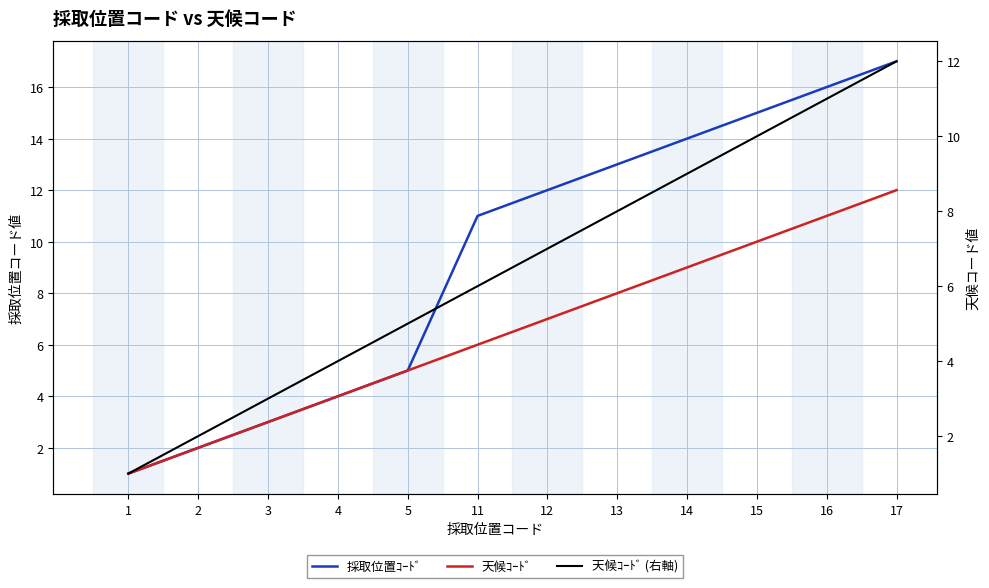

Does the chart display data point markers on the line(s)?

No